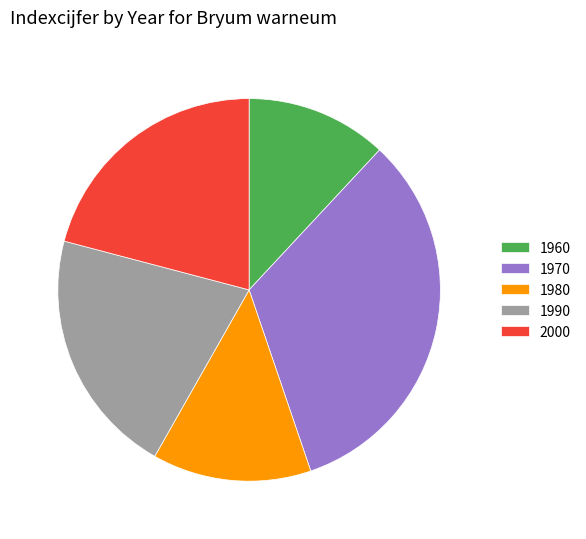

What is the smallest slice in the pie chart?

1960